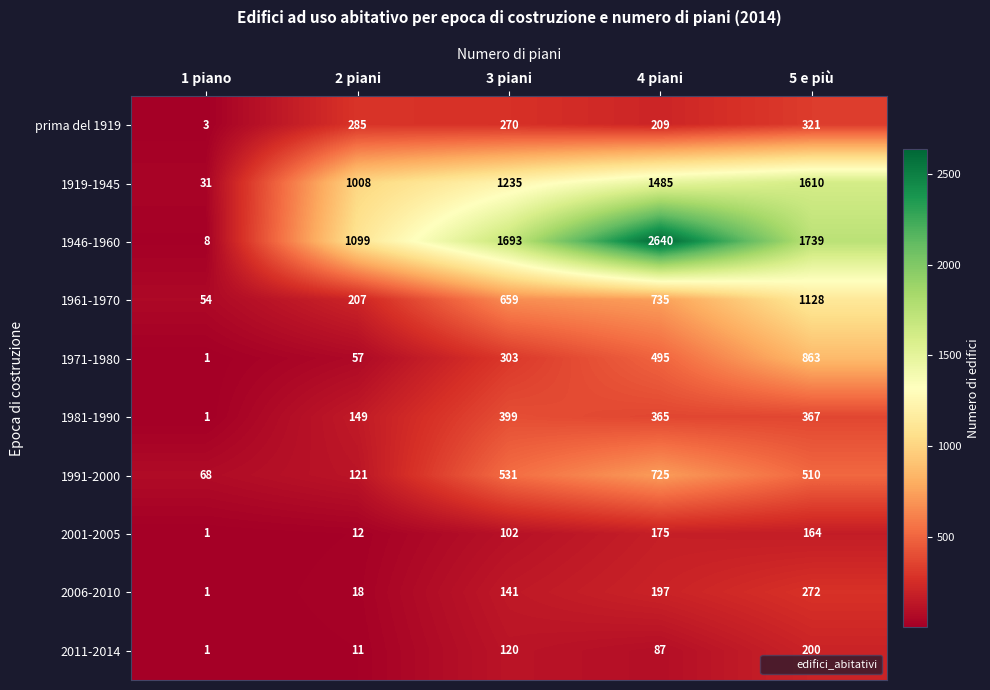

Which label corresponds to the largest value in the chart?

4 piani